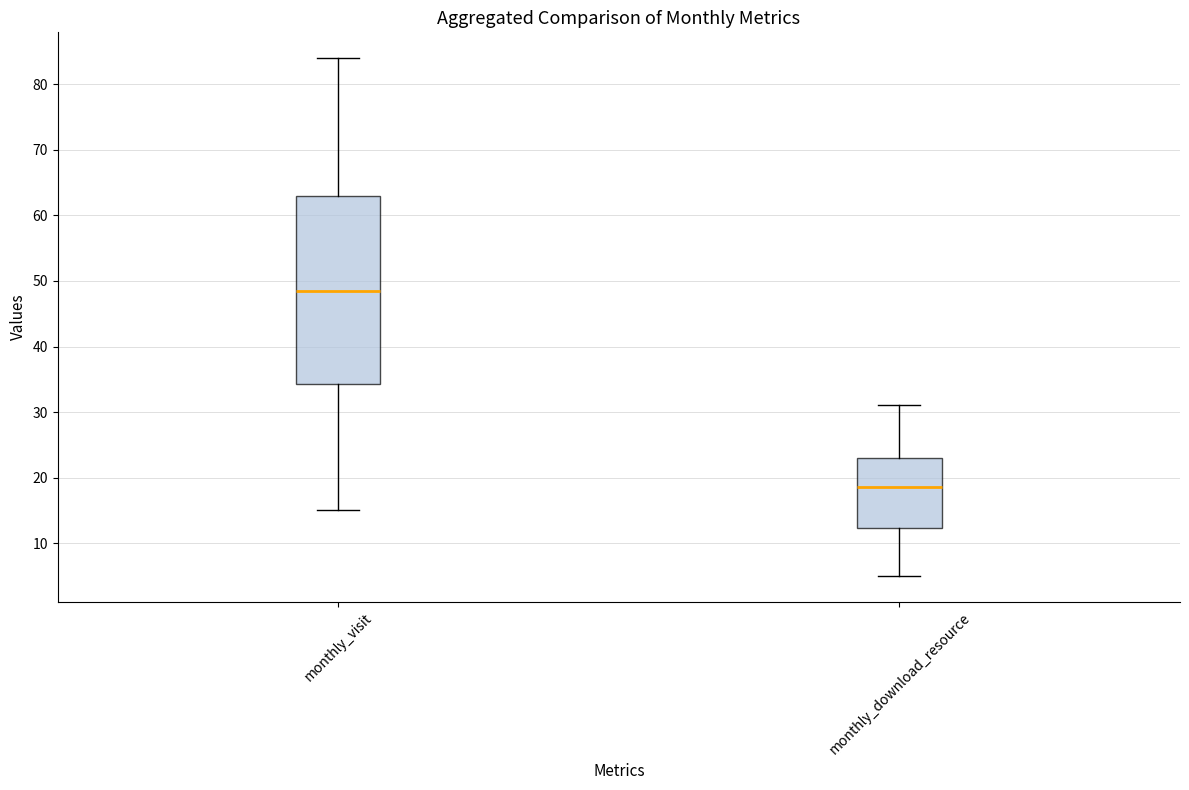

Which box's median line is the lowest?

monthly_download_resource